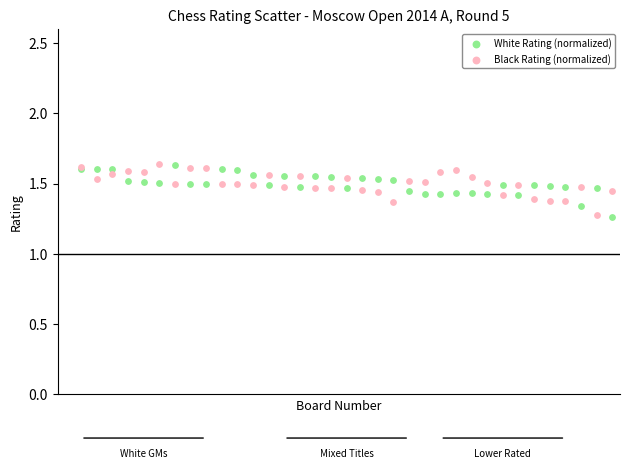

Which series has the largest Y range (max minus min)?

White Rating (normalized)